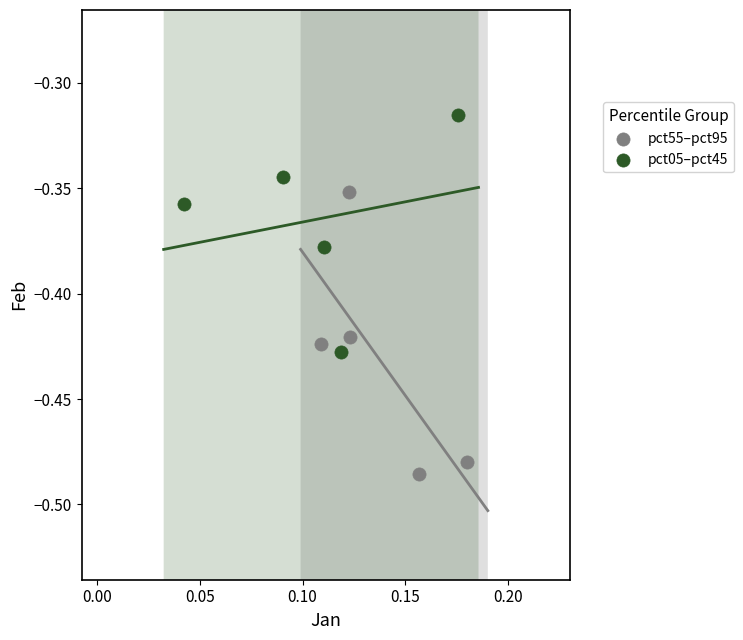

Which series has the largest Y range (max minus min)?

pct55–pct95